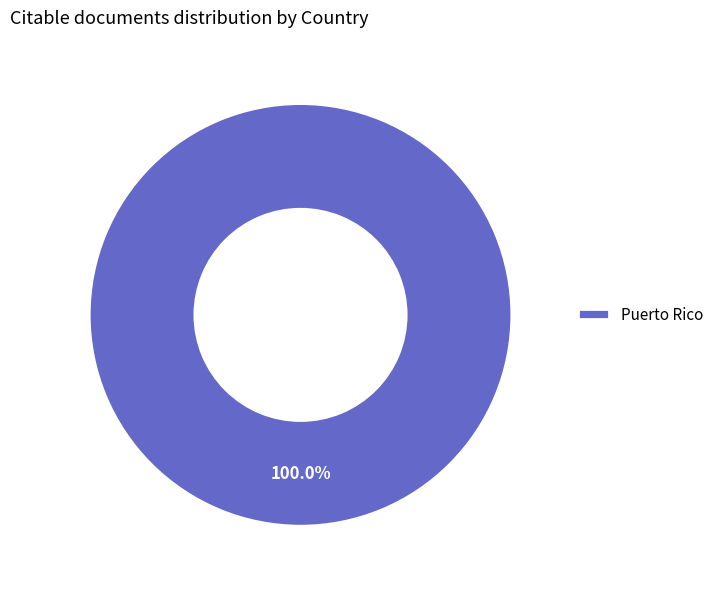

Rank the categories by value from highest to lowest.

Puerto Rico